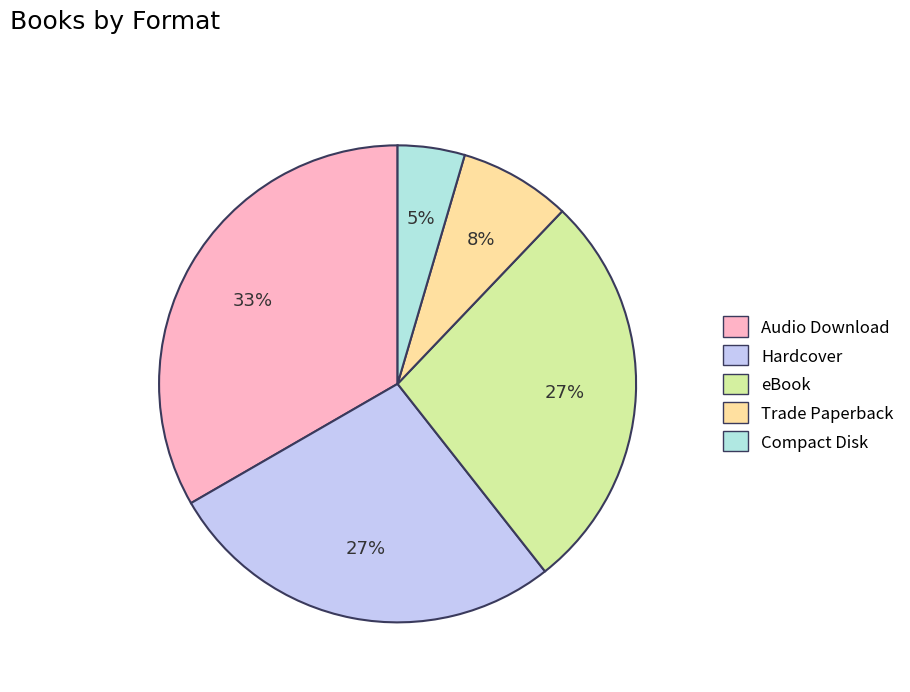

Is it true that eBook is 17% of the pie?

False